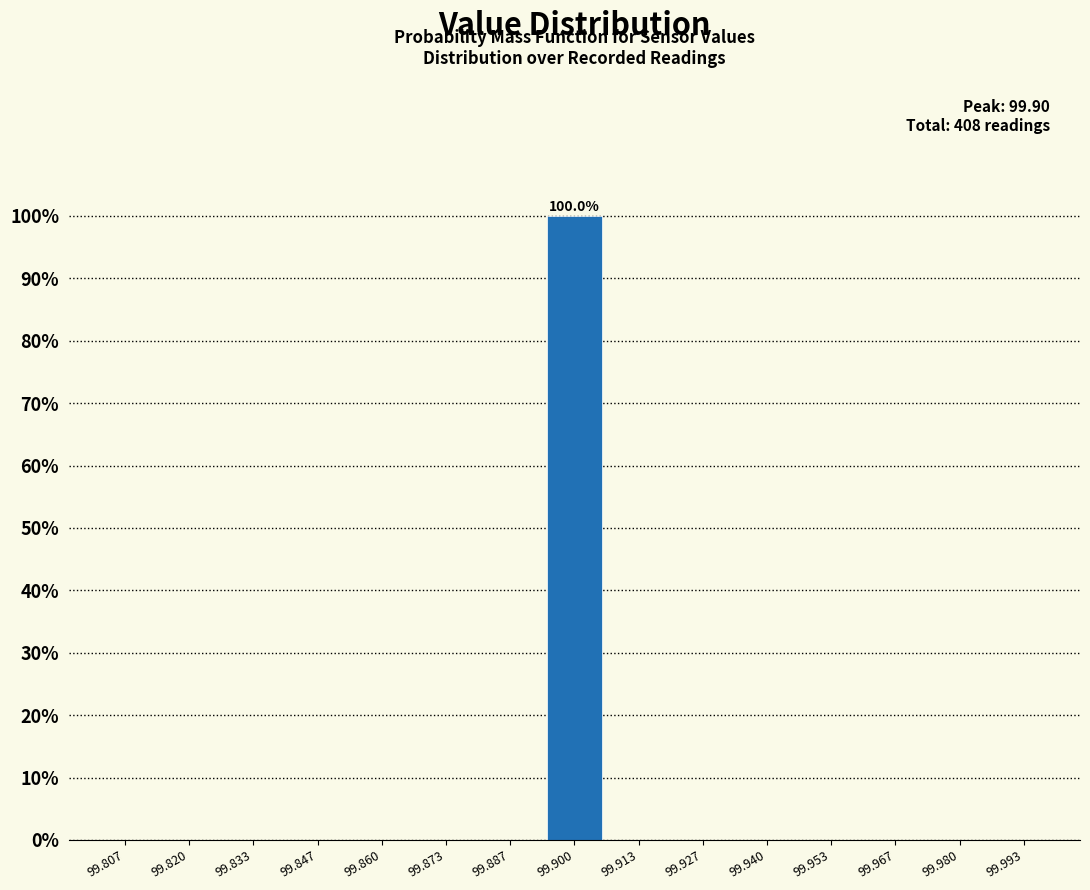

Which range on the x-axis has the tallest bar?

99.894 to 99.906